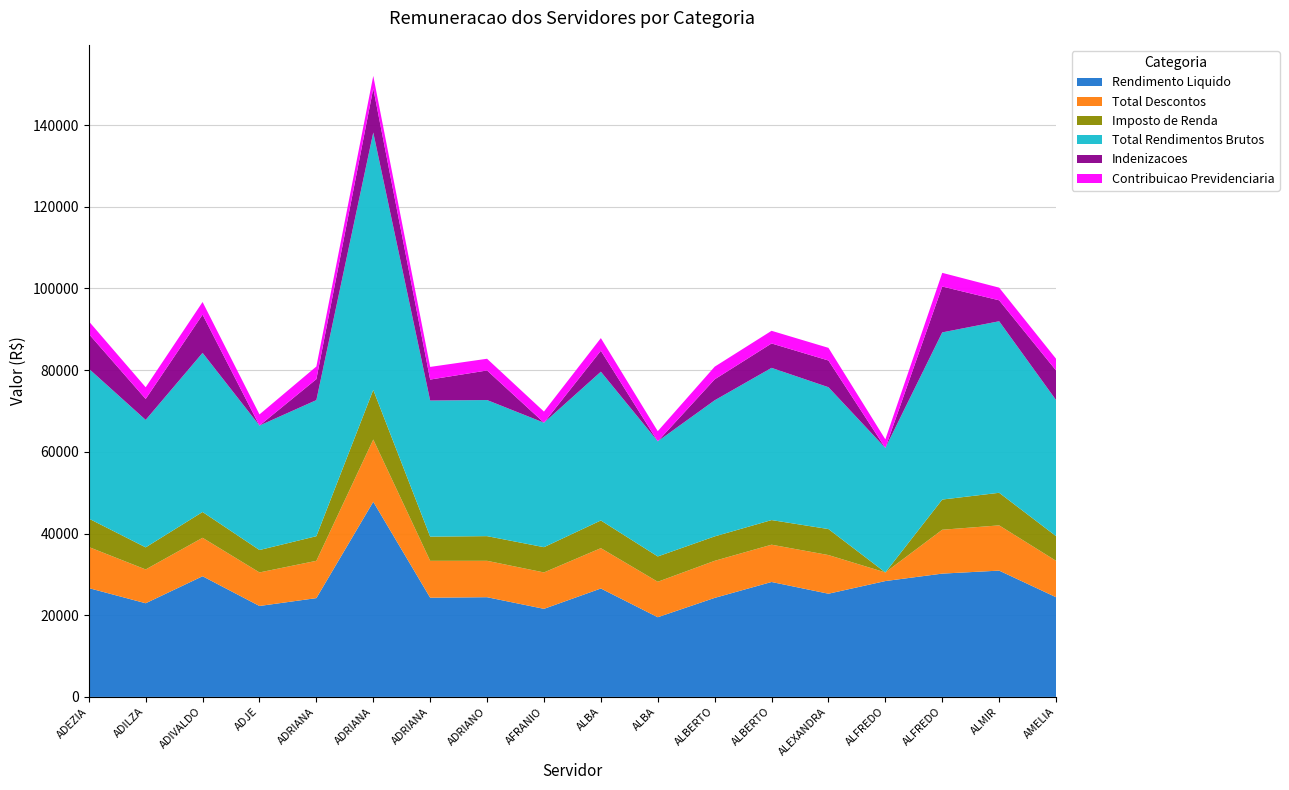

Reading left to right, extract all data points from this chart.

Rendimento Liquido: 26638.1	22926.2	29537.5	22256.8	24185.9	47766.4	24290.2	24406.7	21556.8	26538.0	19506.5	24238.1	28132.9	25259.8	28361.4	30182.6	30917.2	24406.7
Total Descontos: 10059.7	8275.4	9415.1	8214.3	9129.5	15244.1	9025.3	8908.8	8914.3	9877.9	8679.3	9077.4	9128.6	9465.0	2109.8	10741.3	11075.9	8908.8
Imposto de Renda: 6959.2	5407.4	6314.6	5483.5	6029.1	12143.7	5924.8	6040.9	6183.5	6777.5	6199.9	5977.0	6028.1	6364.5	0.0	7389.4	7975.5	6040.9
Total Rendimentos Brutos: 36697.8	31201.5	38952.6	30471.1	33315.5	63010.6	33315.5	33315.5	30471.1	36415.9	28185.8	33315.5	37261.5	34724.8	30471.1	40923.9	41993.1	33315.5
Indenizacoes: 8512.0	5129.7	9357.5	0.0	5129.7	10766.9	5129.7	7243.6	0.0	5129.7	0.0	5129.7	5975.3	6539.0	0.0	11223.9	5129.7	7243.6
Contribuicao Previdenciaria: 3100.4	2867.9	3100.4	2730.8	3100.4	3100.4	3100.4	2867.9	2730.8	3100.4	2479.4	3100.4	3100.4	3100.4	2109.8	3351.8	3100.4	2867.9